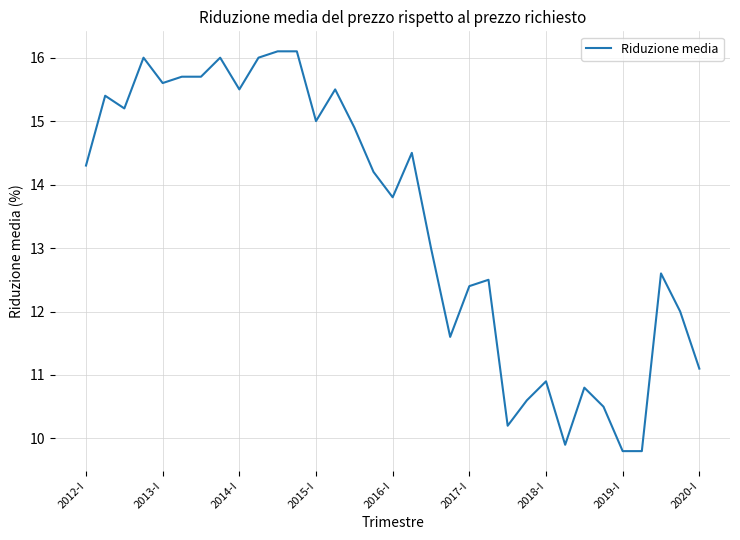

What is the difference between the maximum and minimum values?

6.3